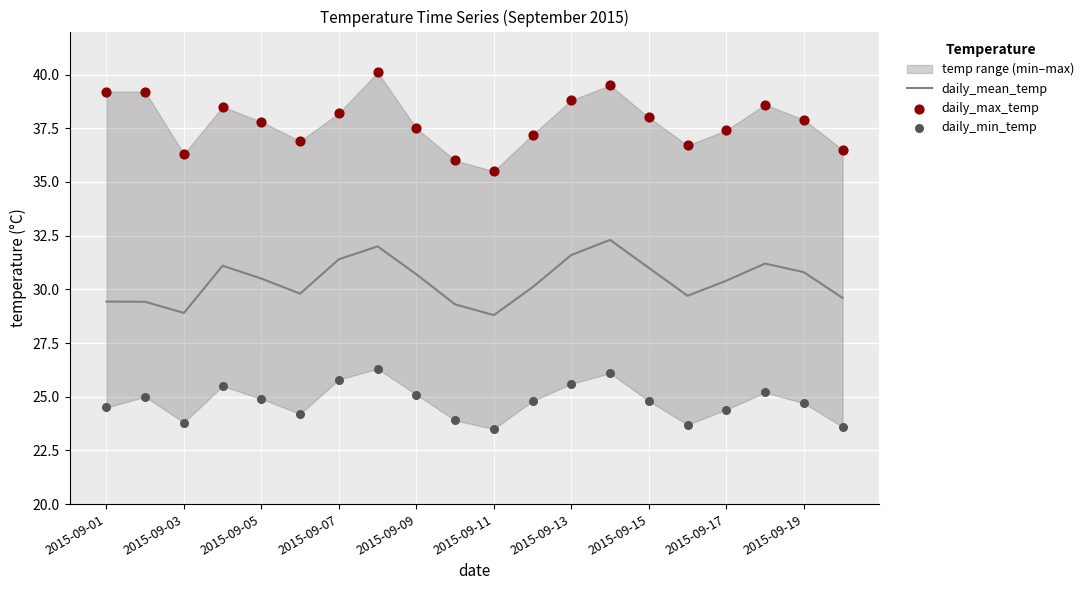

Which series contains the lowest Y value?

daily_min_temp